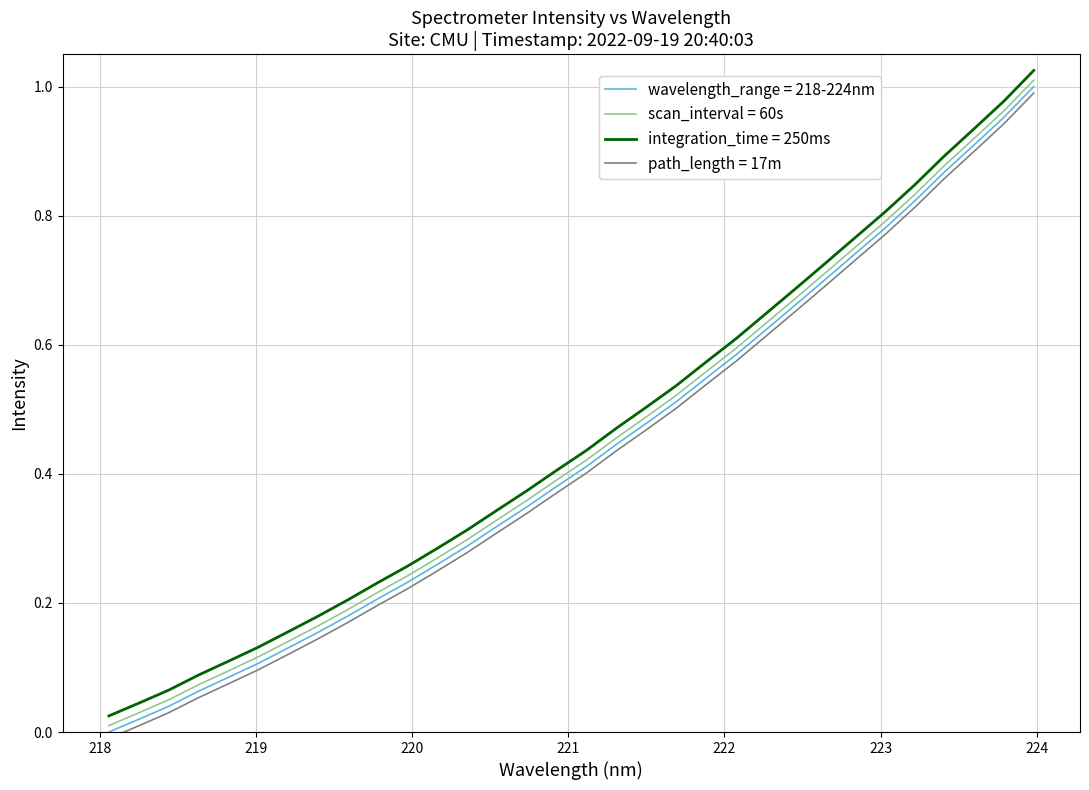

True or false: integration_time = 250ms and scan_interval = 60s cross at least once.

False